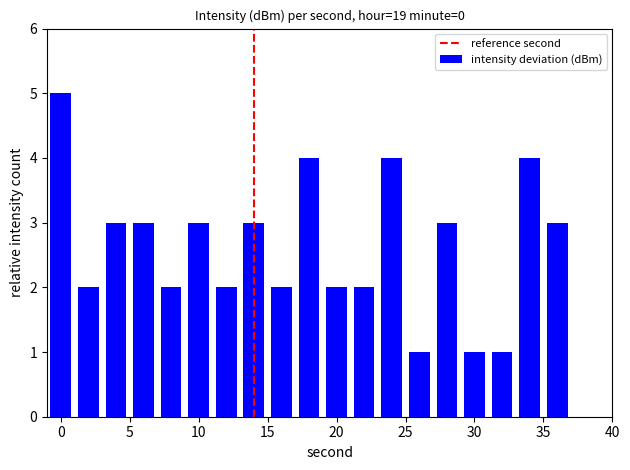

Are the bars horizontal?

No